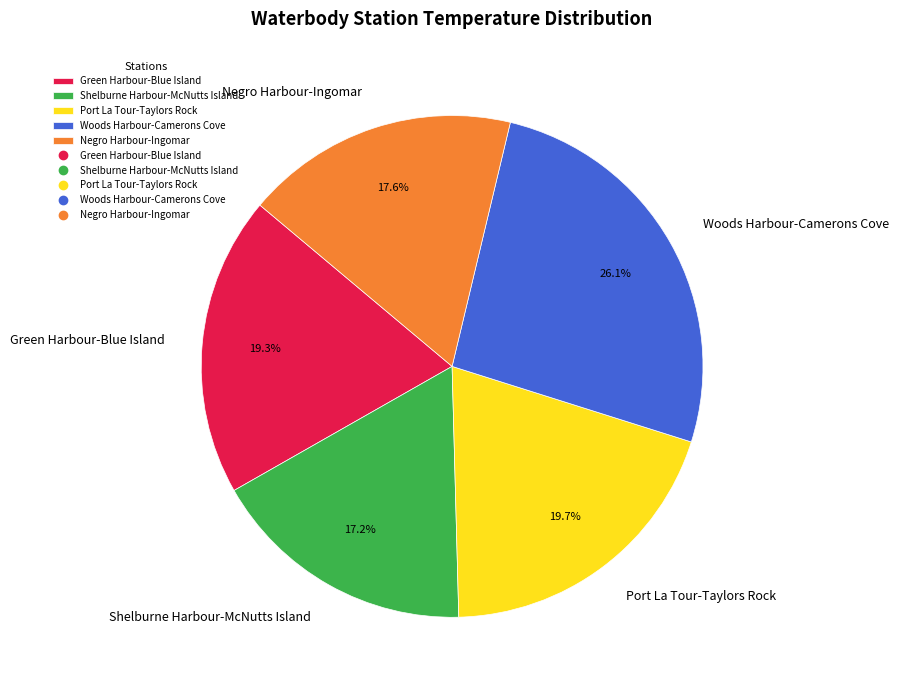

To the nearest percent, what portion does Green Harbour-Blue Island represent?

19%